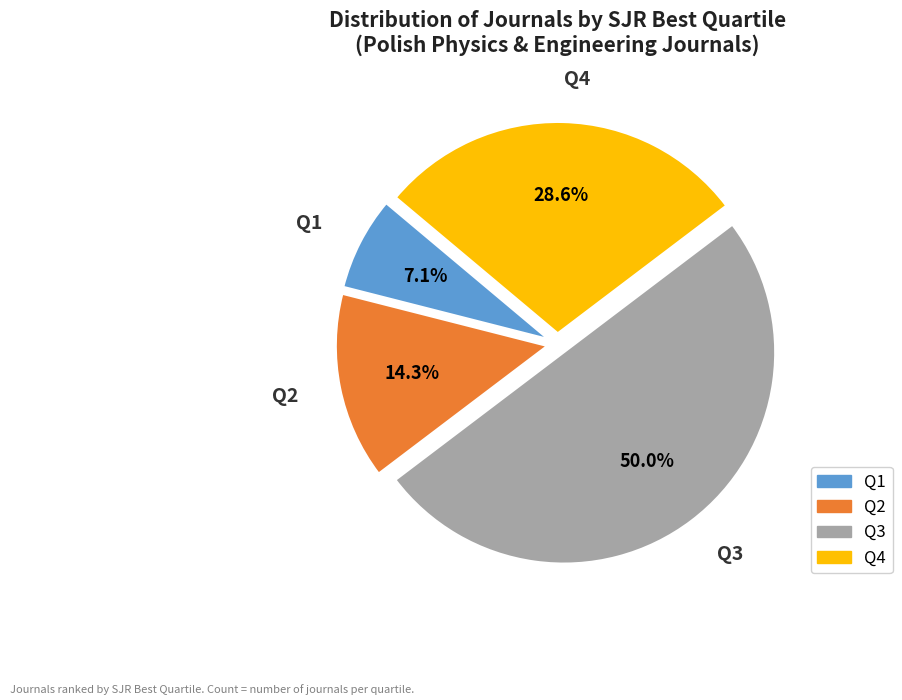

True or false: Q2 accounts for 14% of the total.

True